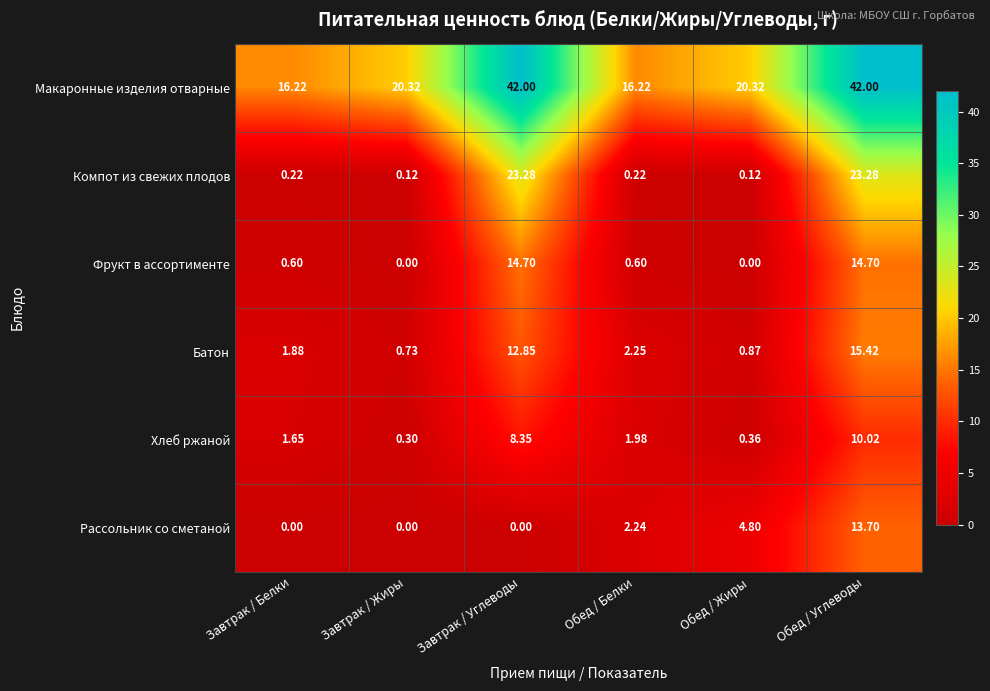

Which series has the largest range (max minus min)?

Макаронные изделия отварные